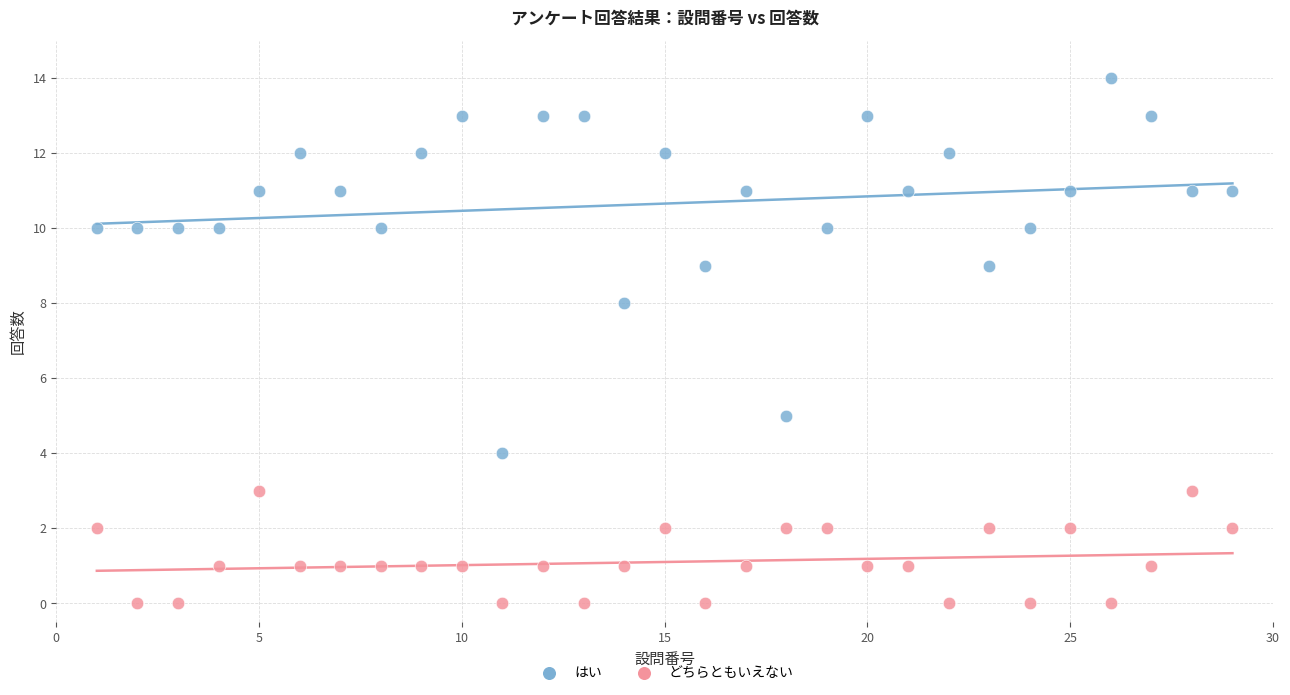

What is the X range (max minus min) for the scatter plot?

28